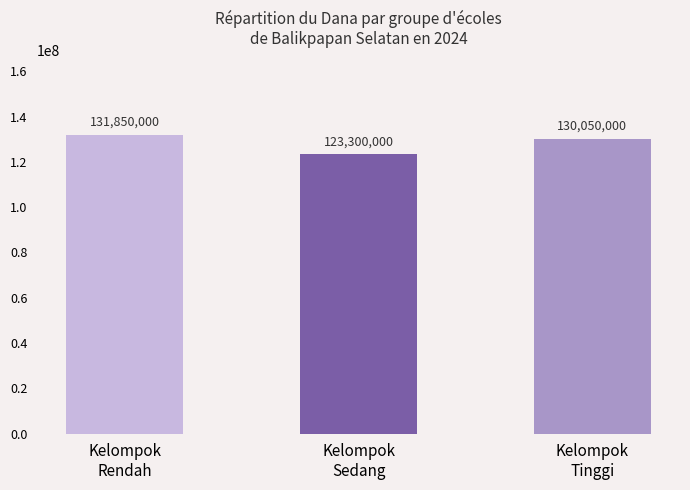

How many bars are there in total?

3